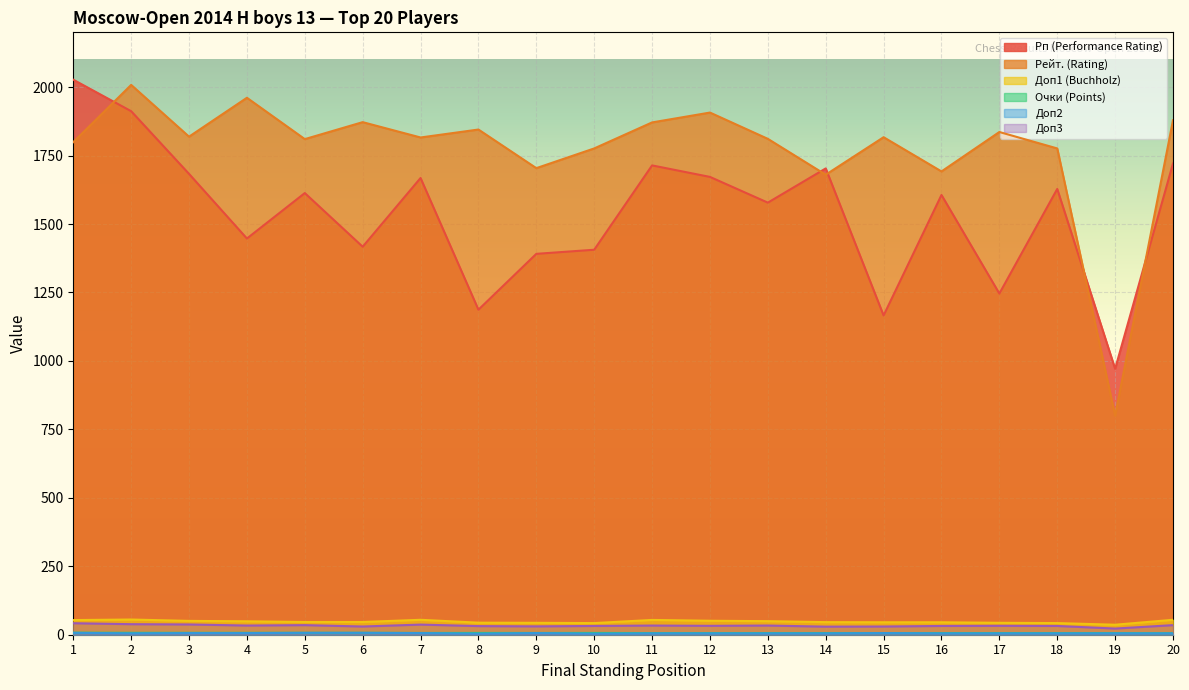

Where is Очки (Points) nearest to the value 6?

11